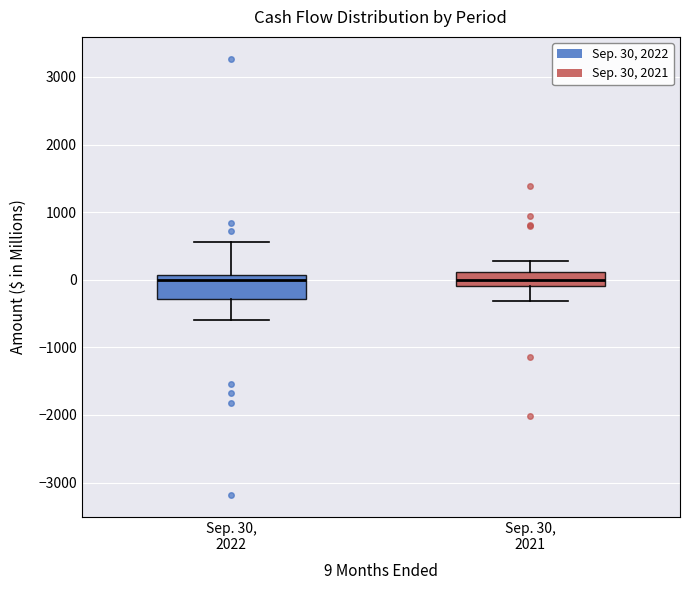

Reading left to right, read every box against the y-axis: the position of its median line, the range the box covers, and the ends of its whiskers. The values are not printed on the chart, so give them approximately, as read against the axis.

Sep. 30, 2022: median 0, box -300 to 100, whiskers -600 to 600
Sep. 30, 2021: median 0, box -100 to 100, whiskers -300 to 300